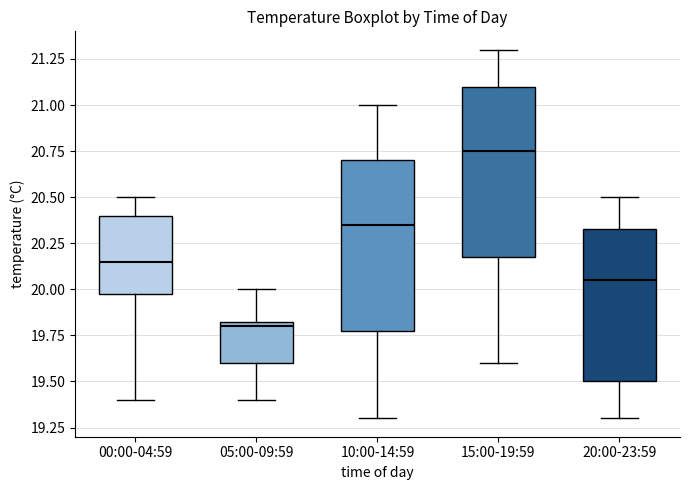

Reading left to right, read every box against the y-axis: the position of its median line, the range the box covers, and the ends of its whiskers. The values are not printed on the chart, so give them approximately, as read against the axis.

00:00-04:59: median 20.15, box 20.00 to 20.40, whiskers 19.40 to 20.50
05:00-09:59: median 19.80, box 19.60 to 19.85, whiskers 19.40 to 20.00
10:00-14:59: median 20.35, box 19.80 to 20.70, whiskers 19.30 to 21.00
15:00-19:59: median 20.75, box 20.20 to 21.10, whiskers 19.60 to 21.30
20:00-23:59: median 20.05, box 19.50 to 20.35, whiskers 19.30 to 20.50